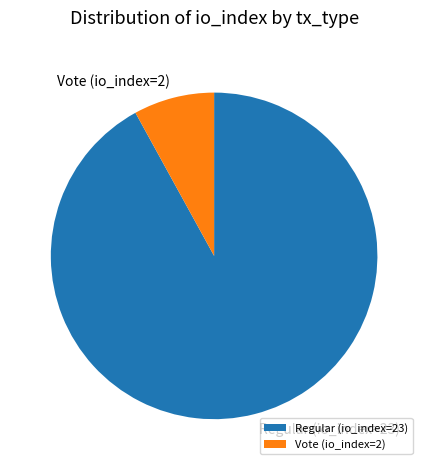

Approximately how many times larger is the value at Regular (io_index=23) compared to Vote (io_index=2)?

11.5